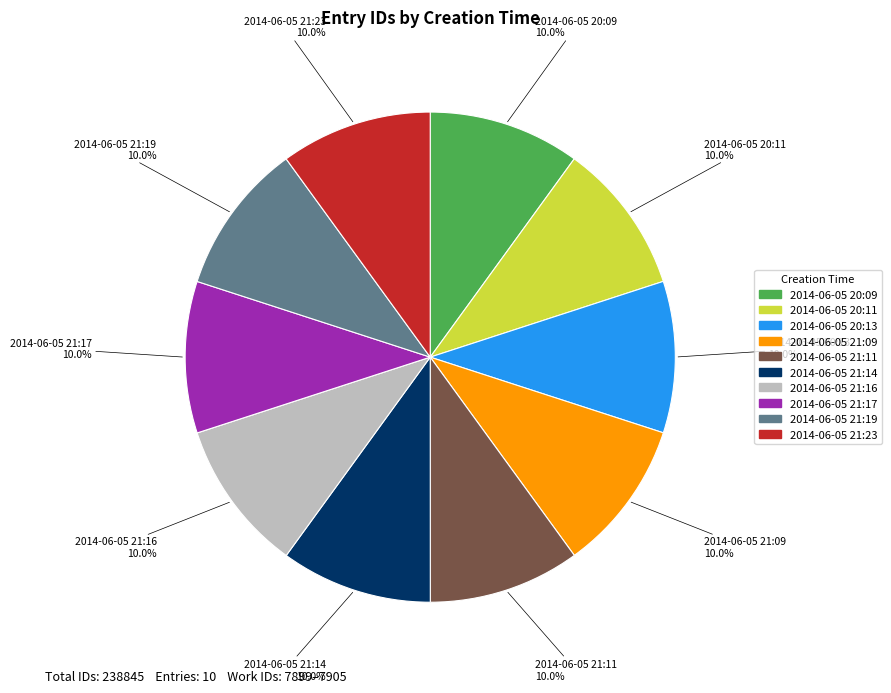

Count the number of slices in the pie.

10